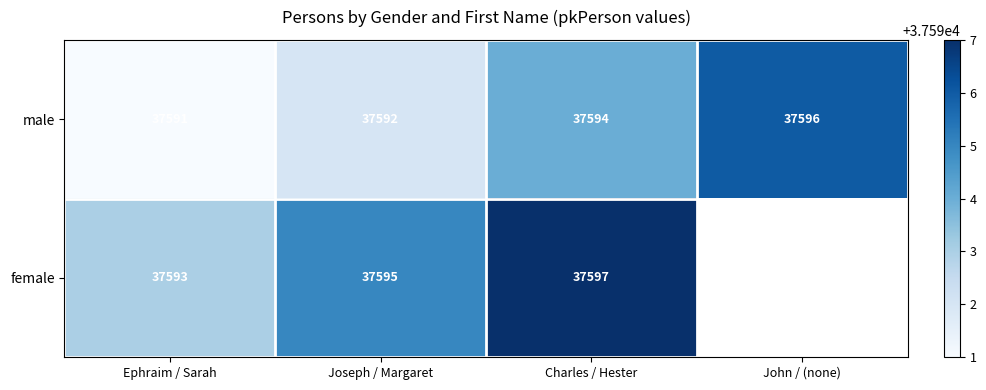

Which series changed the most between Ephraim / Sarah and Charles / Hester?

female